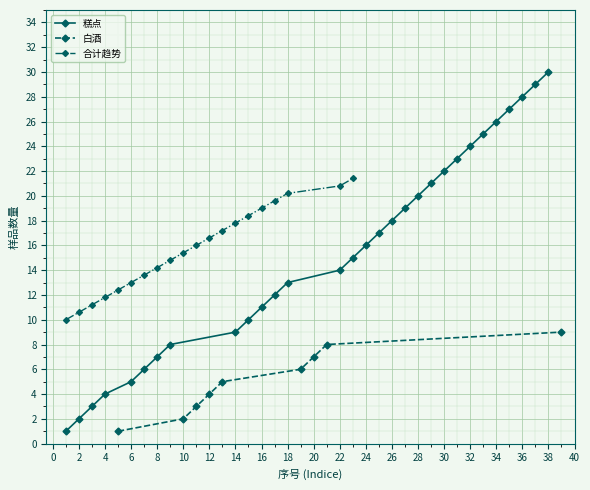

The value at 墨红 is 1. True or false?

False